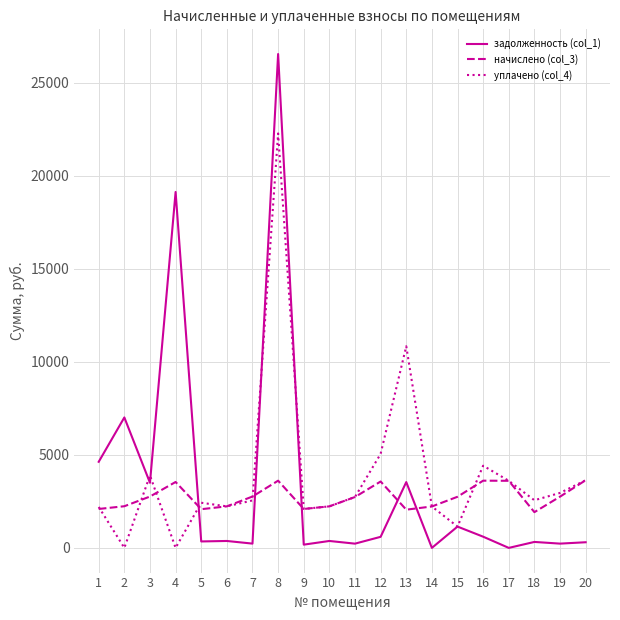

What are all the series names shown in the legend?

задолженность (col_1), начислено (col_3), уплачено (col_4)